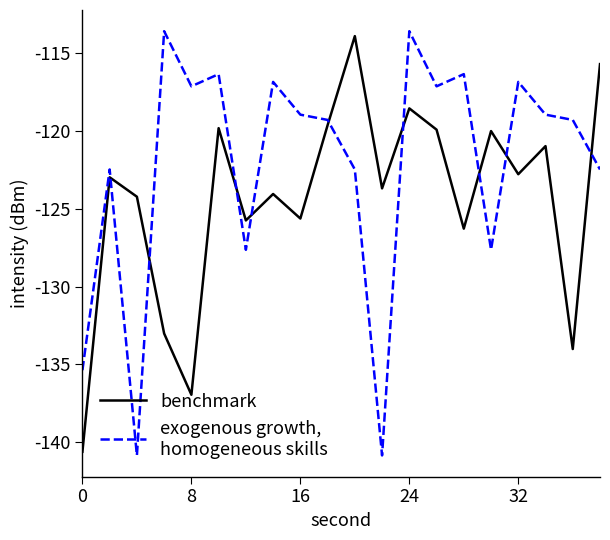

What is the maximum value shown in the chart?

-113.6